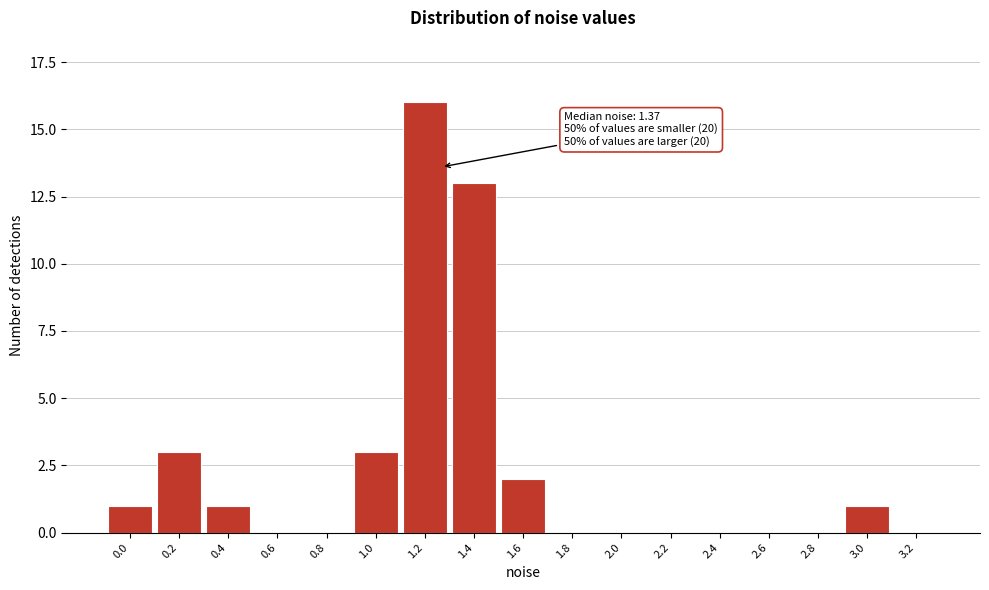

Reading left to right, extract all data points from this chart.

0.0=1	0.2=3	0.4=1	0.6=0	0.8=0	1.0=3	1.2=16	1.4=13	1.6=2	1.8=0	2.0=0	2.2=0	2.4=0	2.6=0	2.8=0	3.0=1	3.2=0